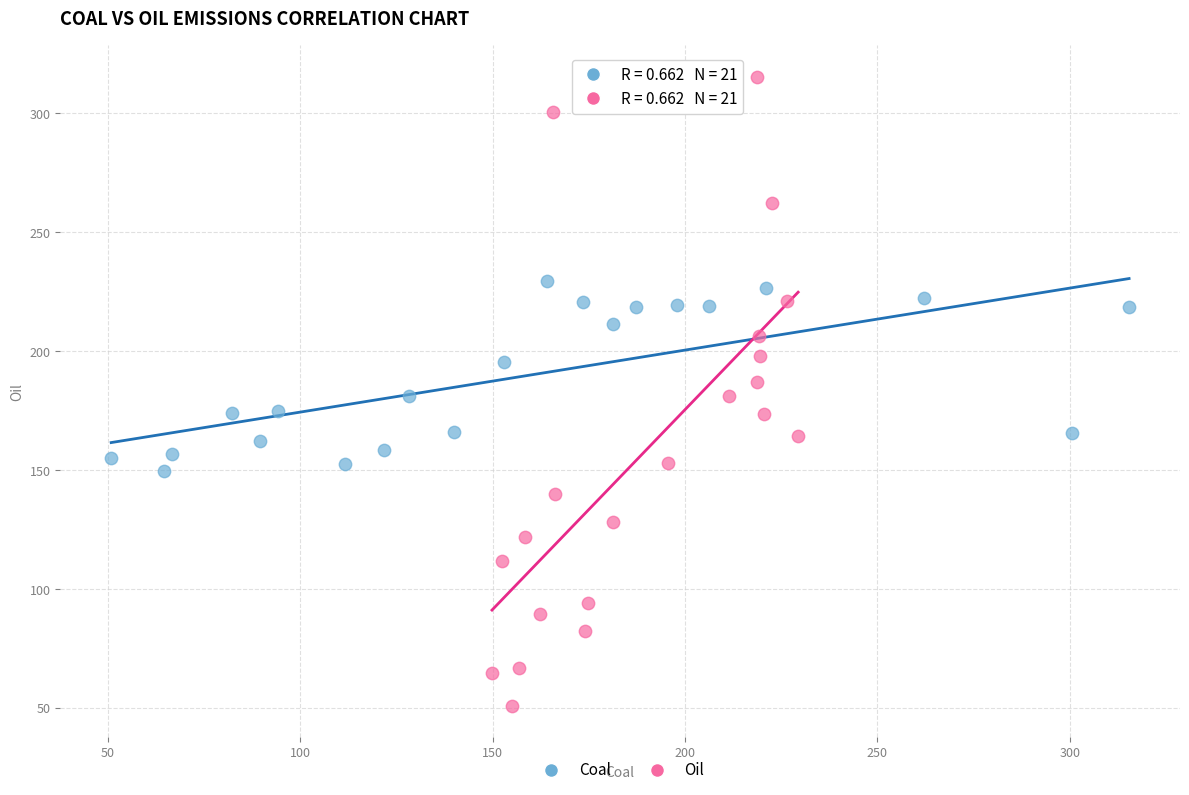

What are all the series names shown in the legend?

Coal, Oil